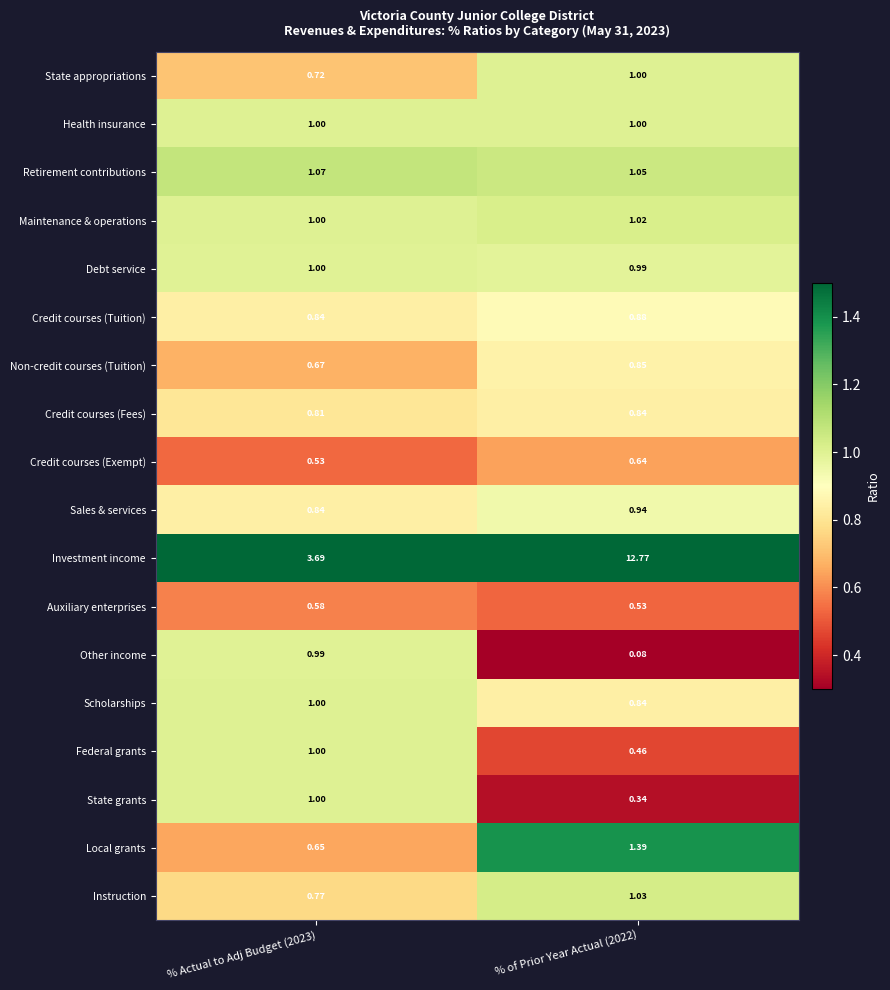

Which series has the widest spread of values?

Investment income